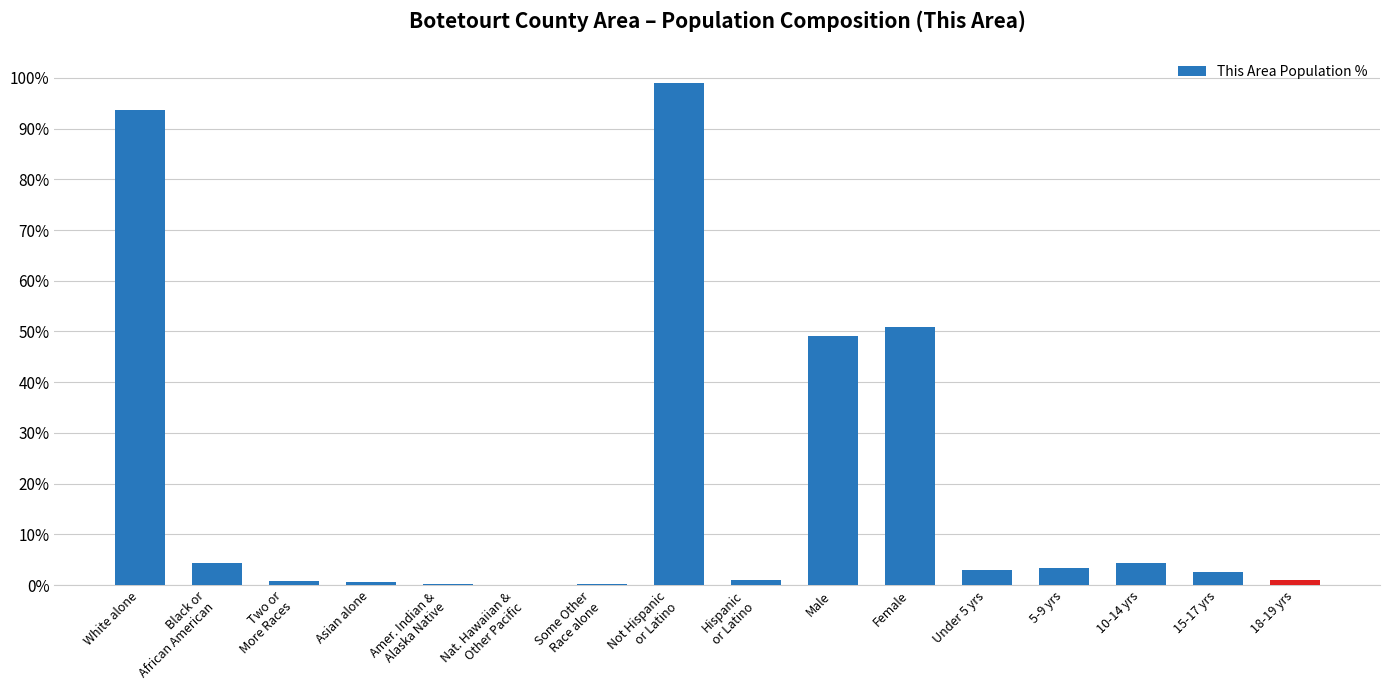

What is the sum of the values at Female and 5-9 yrs?

0.5